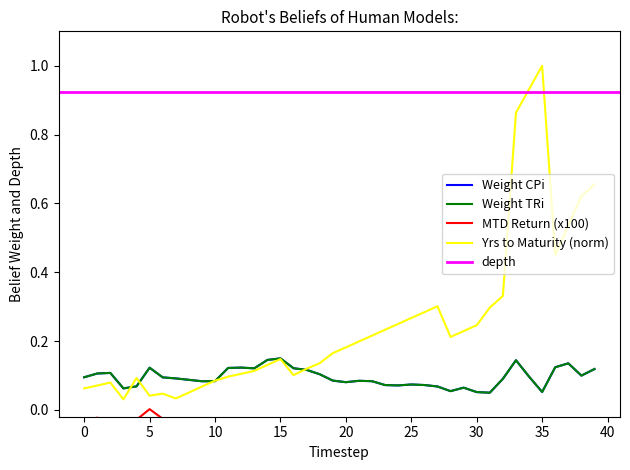

How many intersections are there between Years to Maturity and Weight TRi?

5